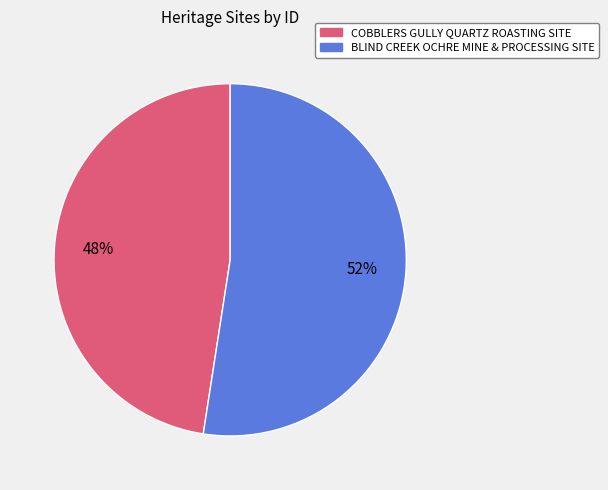

True or false: BLIND CREEK OCHRE MINE & PROCESSING SITE accounts for 41% of the total.

False